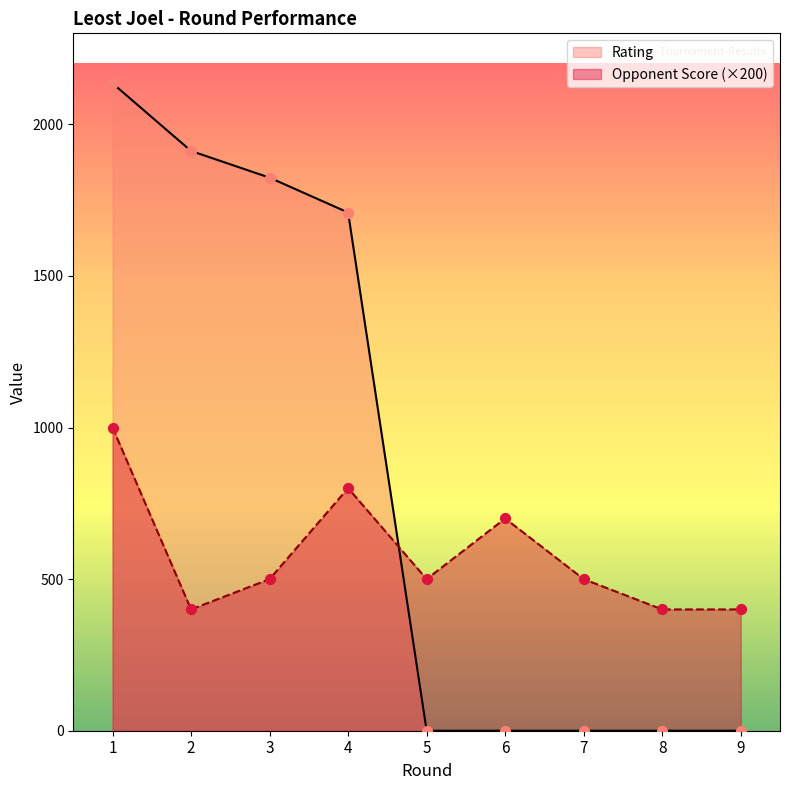

Which series has the largest total across all categories?

Rating